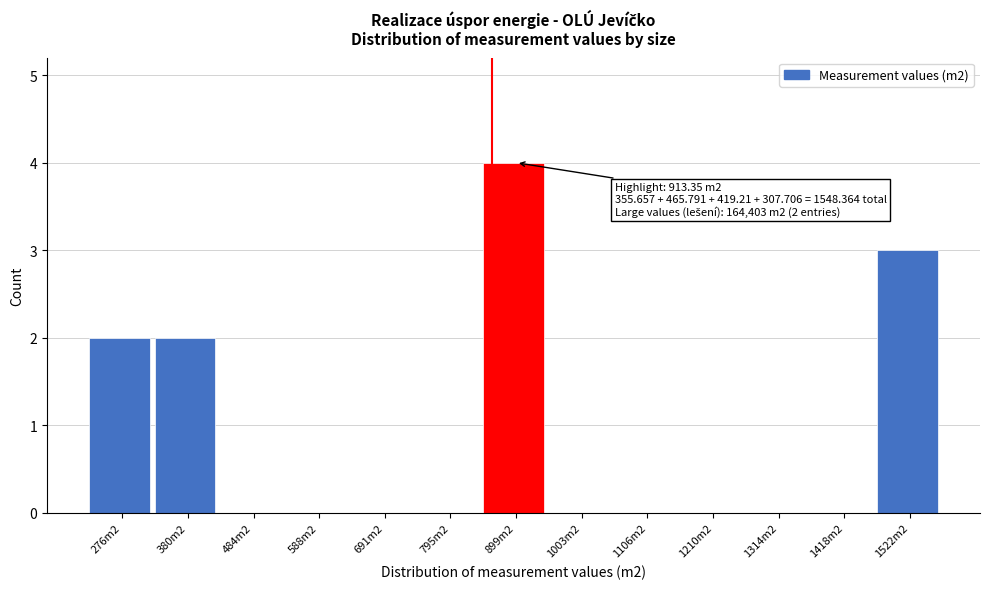

Reading left to right, what are all the values shown in this chart?

276m2=2	380m2=2	484m2=0	588m2=0	691m2=0	795m2=0	899m2=4	1003m2=0	1106m2=0	1210m2=0	1314m2=0	1418m2=0	1522m2=3